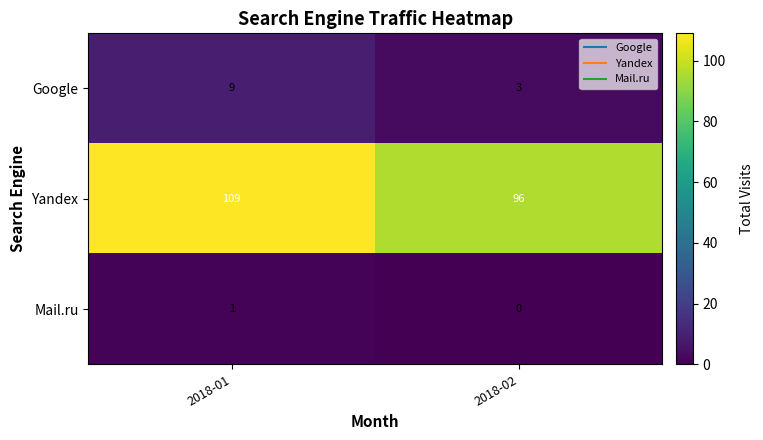

What is the sum of all Yandex values?

205